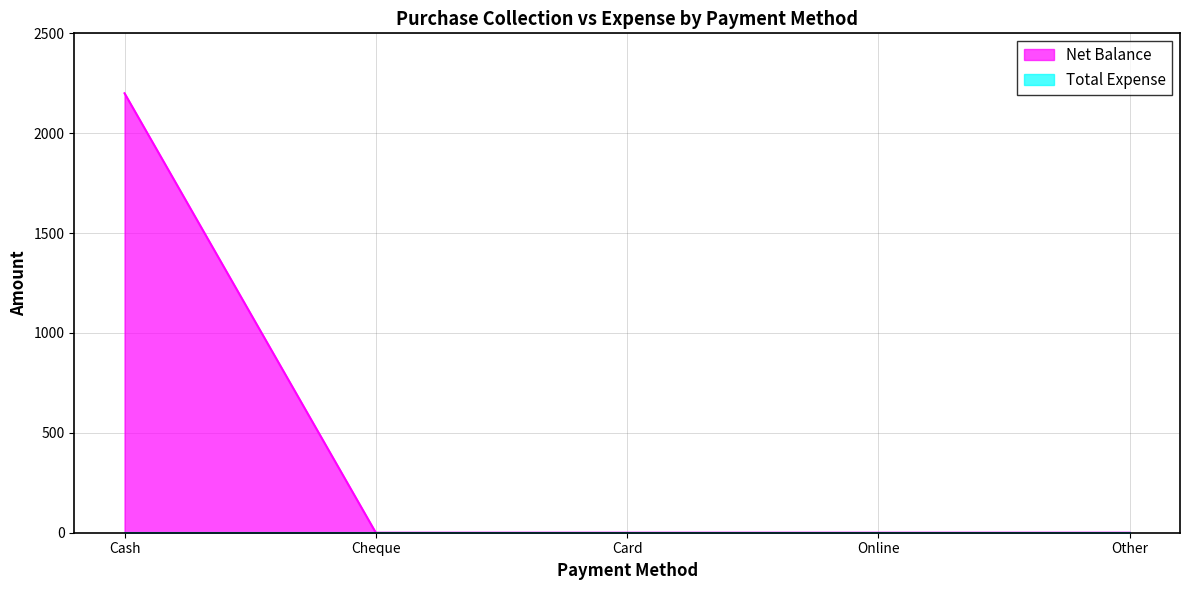

Reading left to right, extract all data points from this chart.

2200	0	0	0	0